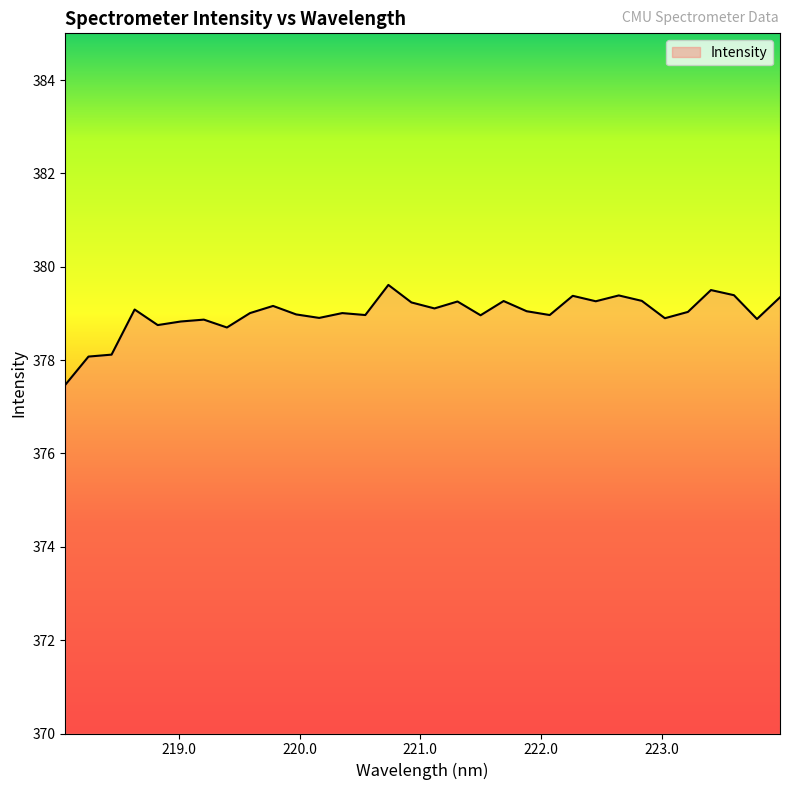

What is the difference between the maximum and minimum values?

2.1